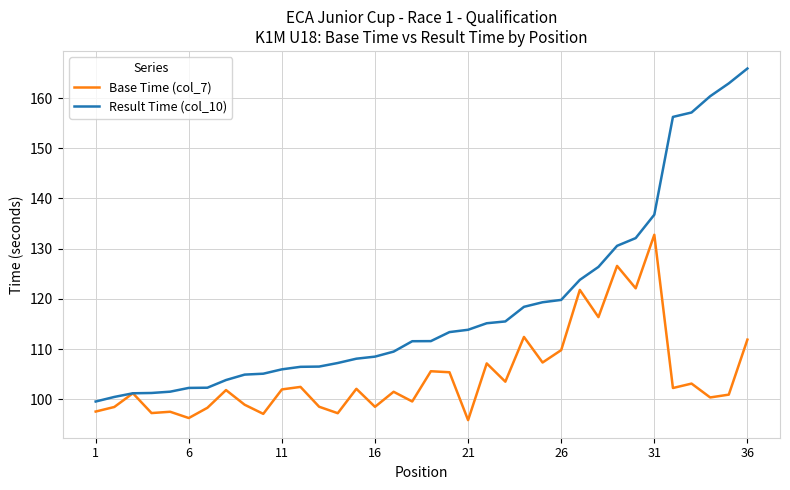

List the series in order of their peak value, highest first.

Result Time (col_10), Base Time (col_7)